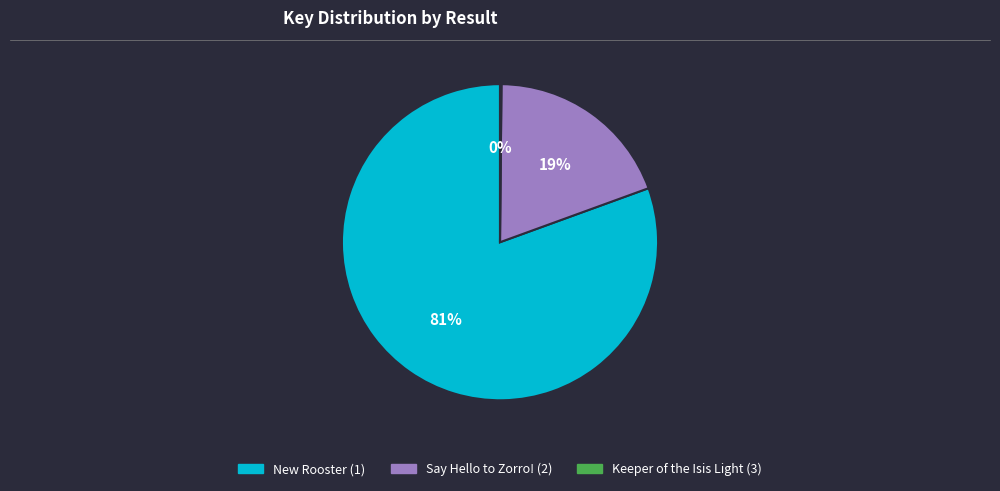

Is there a majority slice in this chart?

Yes